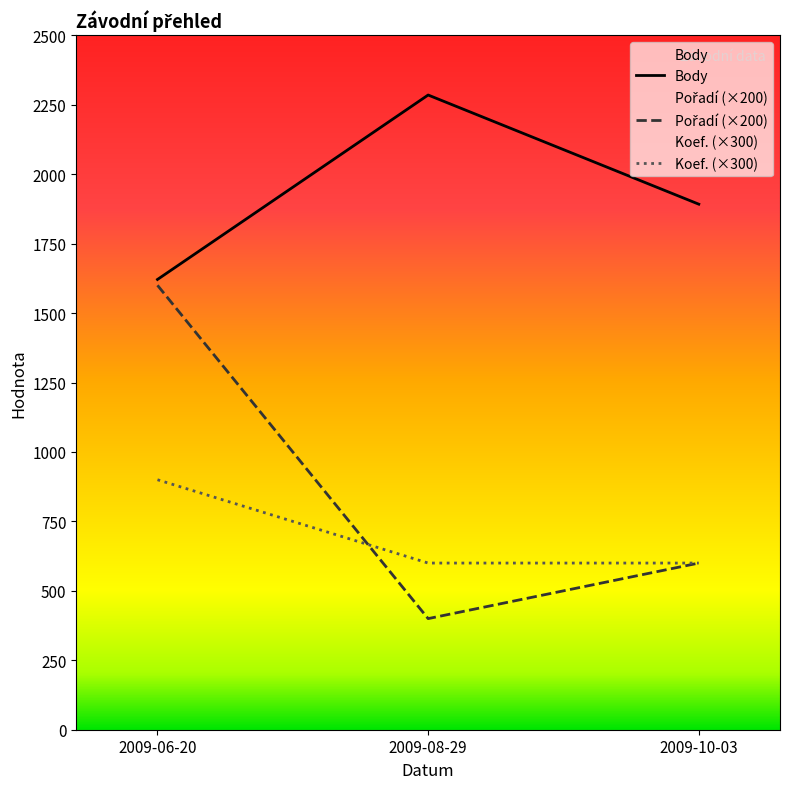

Is it true that Pořadí equals 560 at 2009-08-29?

False